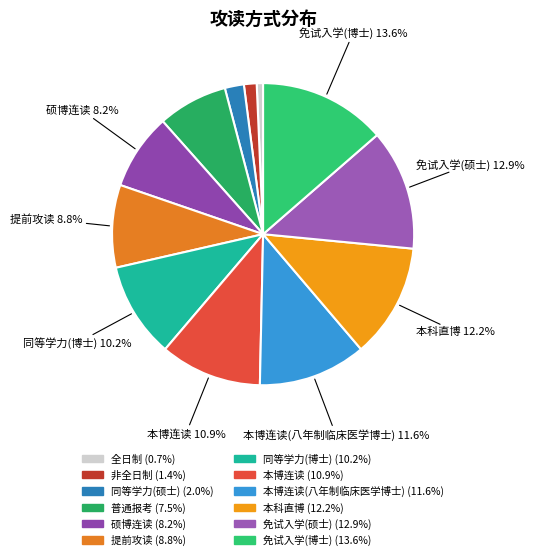

Is there any slice that represents more than half of the pie?

No